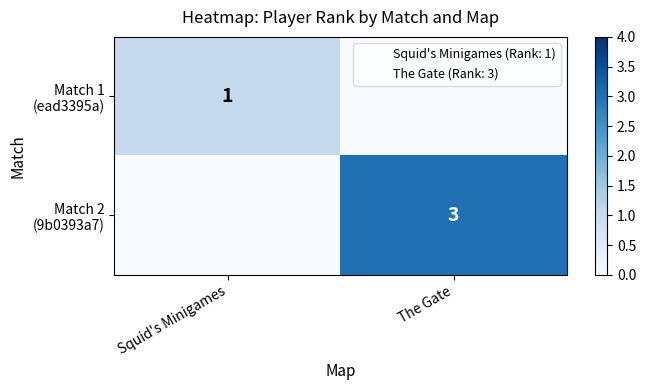

Where is Match 2 (9b0393a7) nearest to the value 1?

Squid's Minigames